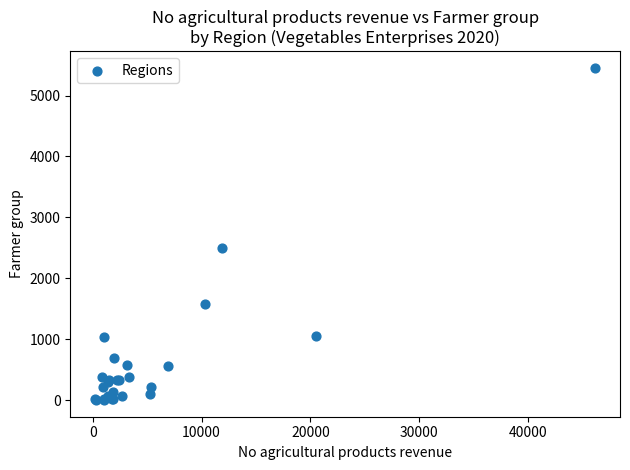

What Y value in the scatter plot is closest to 2727?

2492